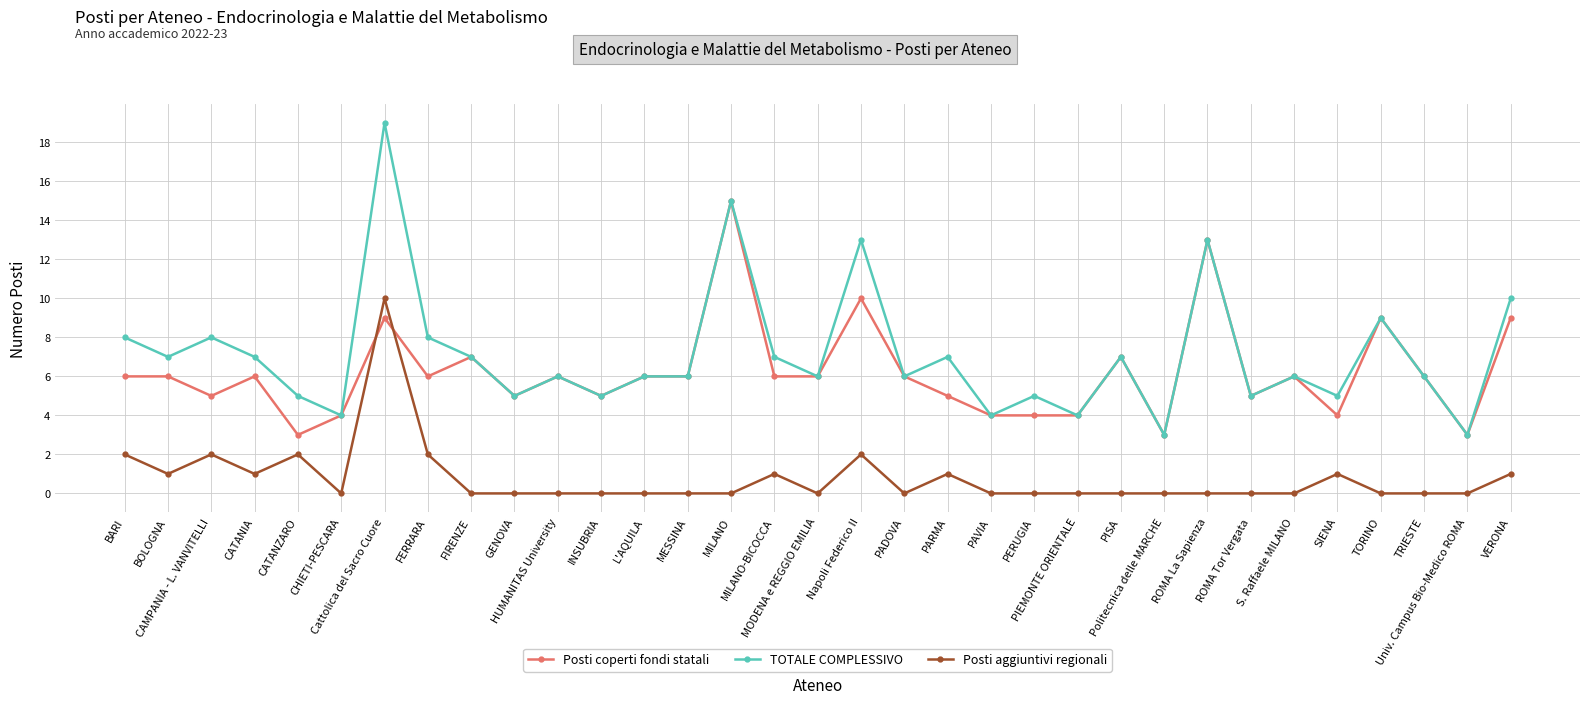

True or false: Posti aggiuntivi regionali and TOTALE COMPLESSIVO cross at least once.

False